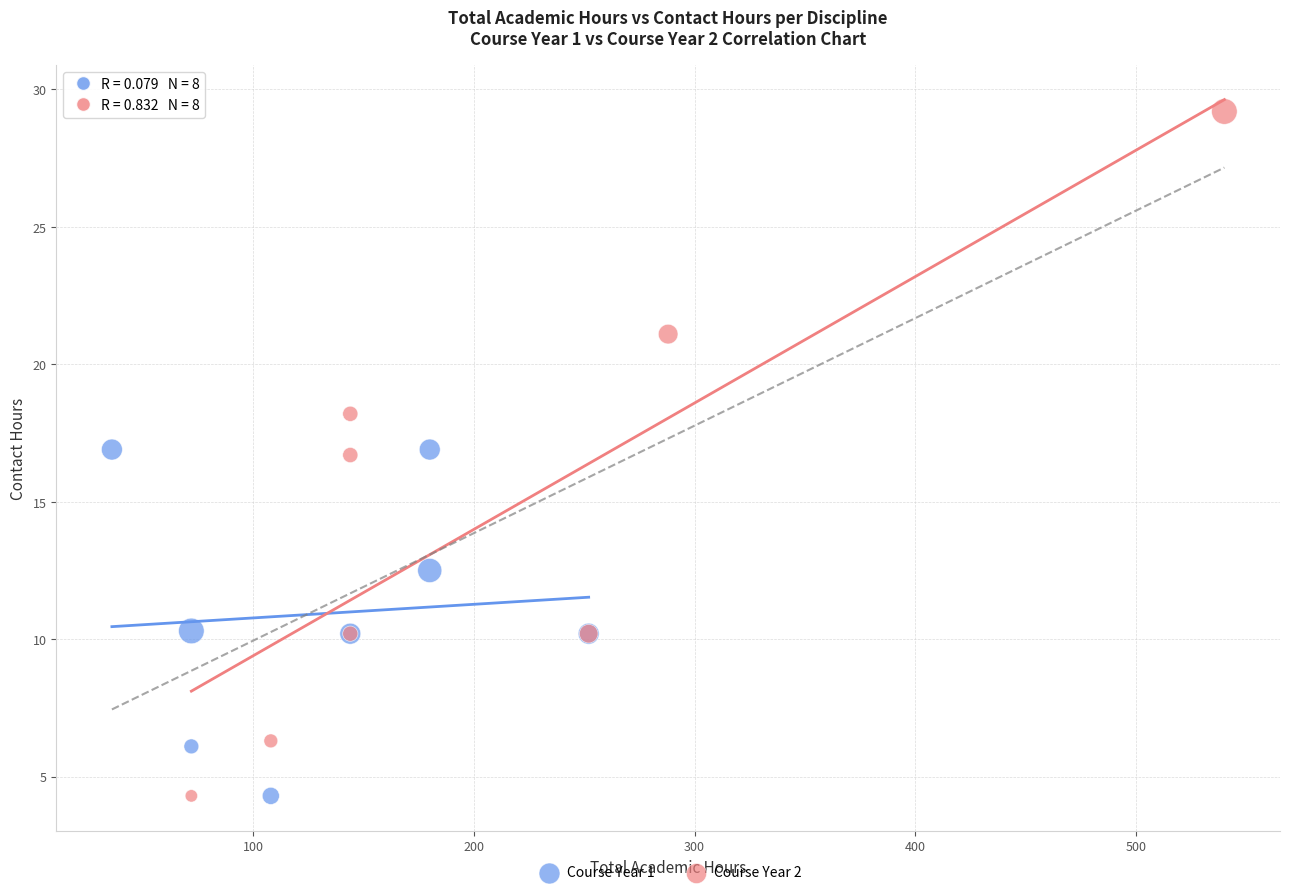

Which series contains the highest Y value?

Course Year 2